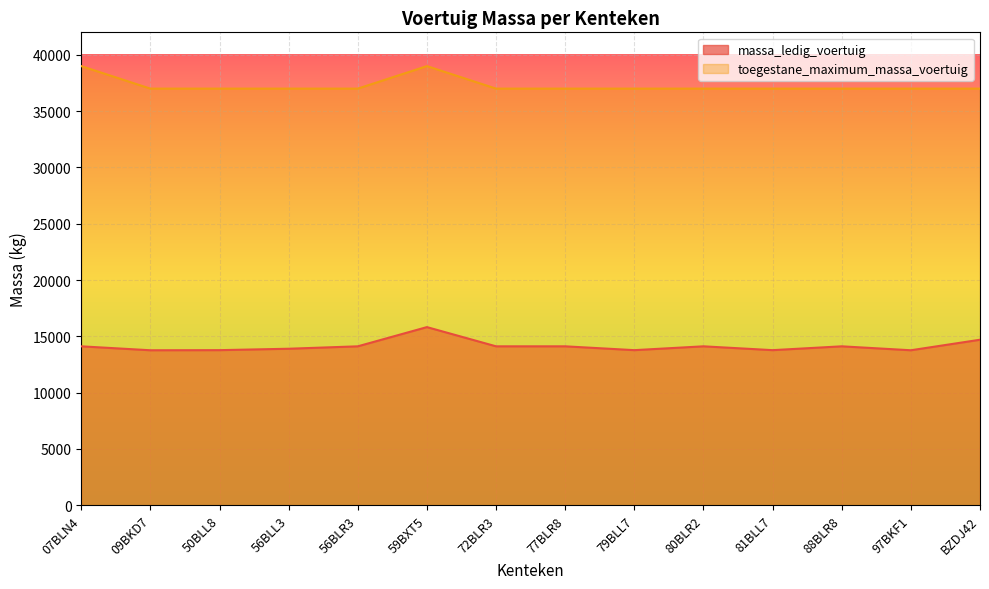

How many lines are shown in the chart?

2